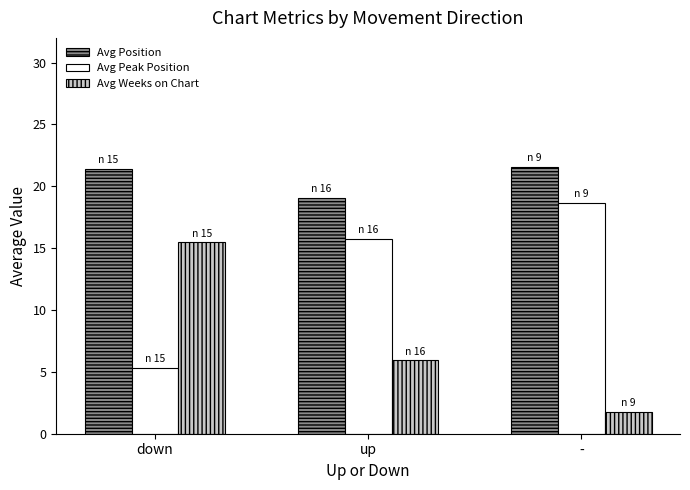

What is the spread (max minus min) of values at -?

19.8